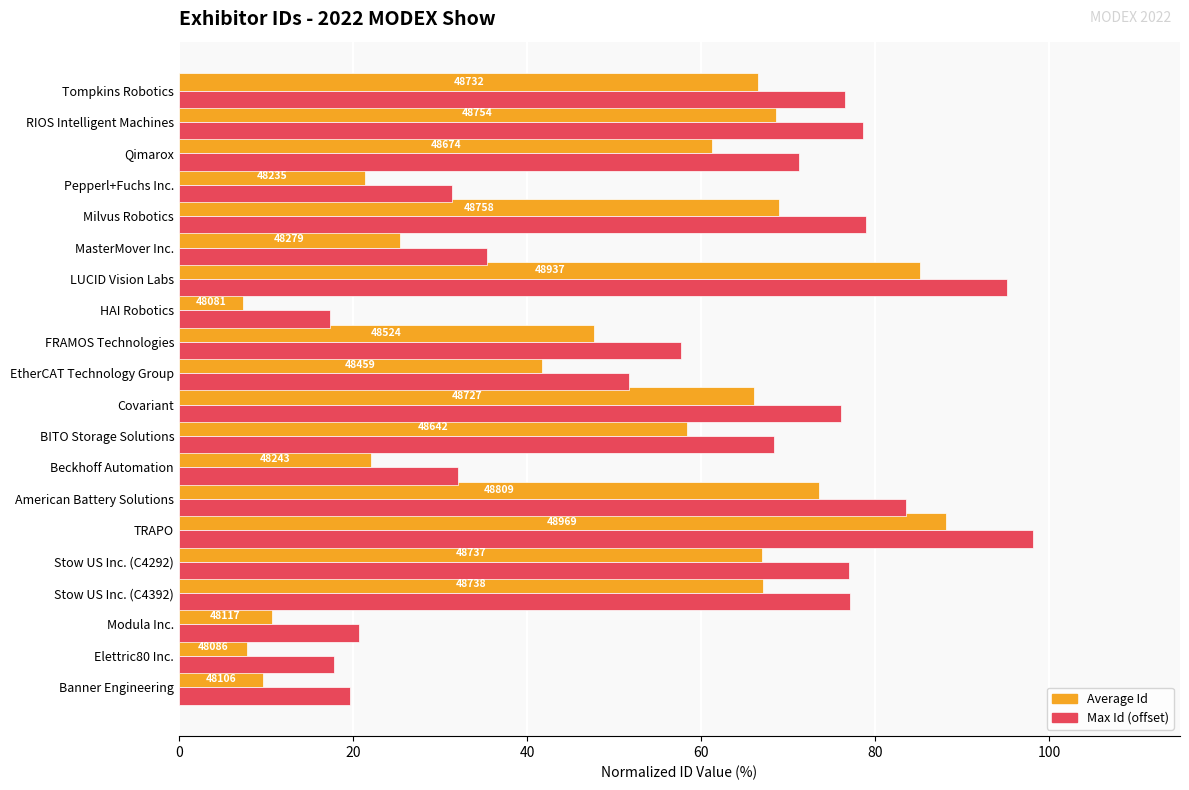

Reading left to right, transcribe all the data shown in this chart.

Id (normalized): 9.6	7.8	10.6	67.1	67.0	88.1	73.5	22.1	58.4	66.1	41.7	47.6	7.4	85.2	25.4	68.9	21.4	61.3	68.5	66.5
Id (normalized +offset): 19.6	17.8	20.6	77.1	77.0	98.1	83.5	32.1	68.4	76.1	51.7	57.6	17.4	95.2	35.4	78.9	31.4	71.3	78.5	76.5